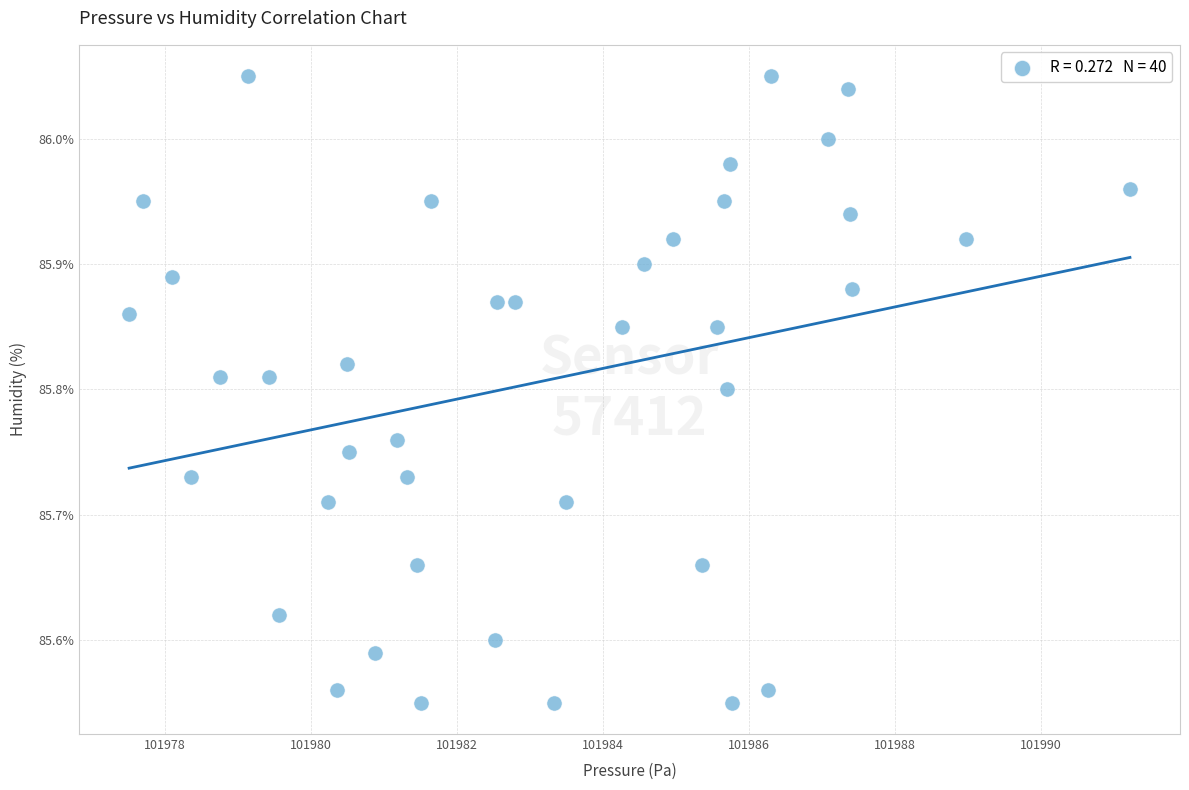

What is the range of X values (max minus min)?

13.7